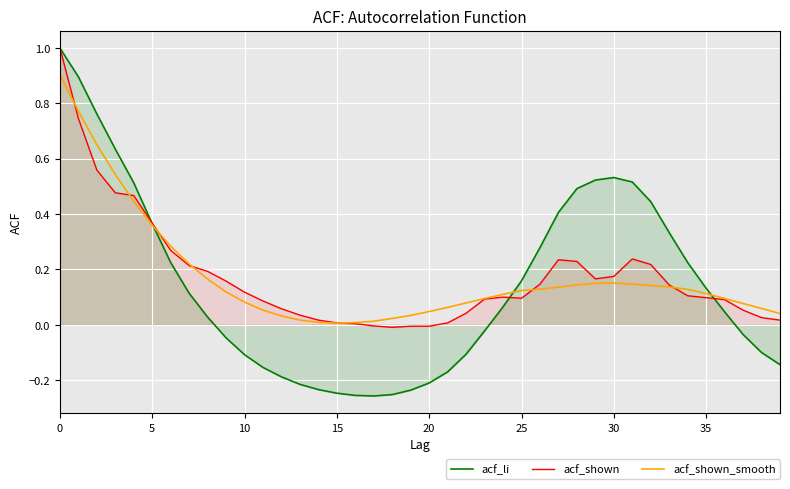

How many interior local peaks does the acf_shown_smooth series have?

1